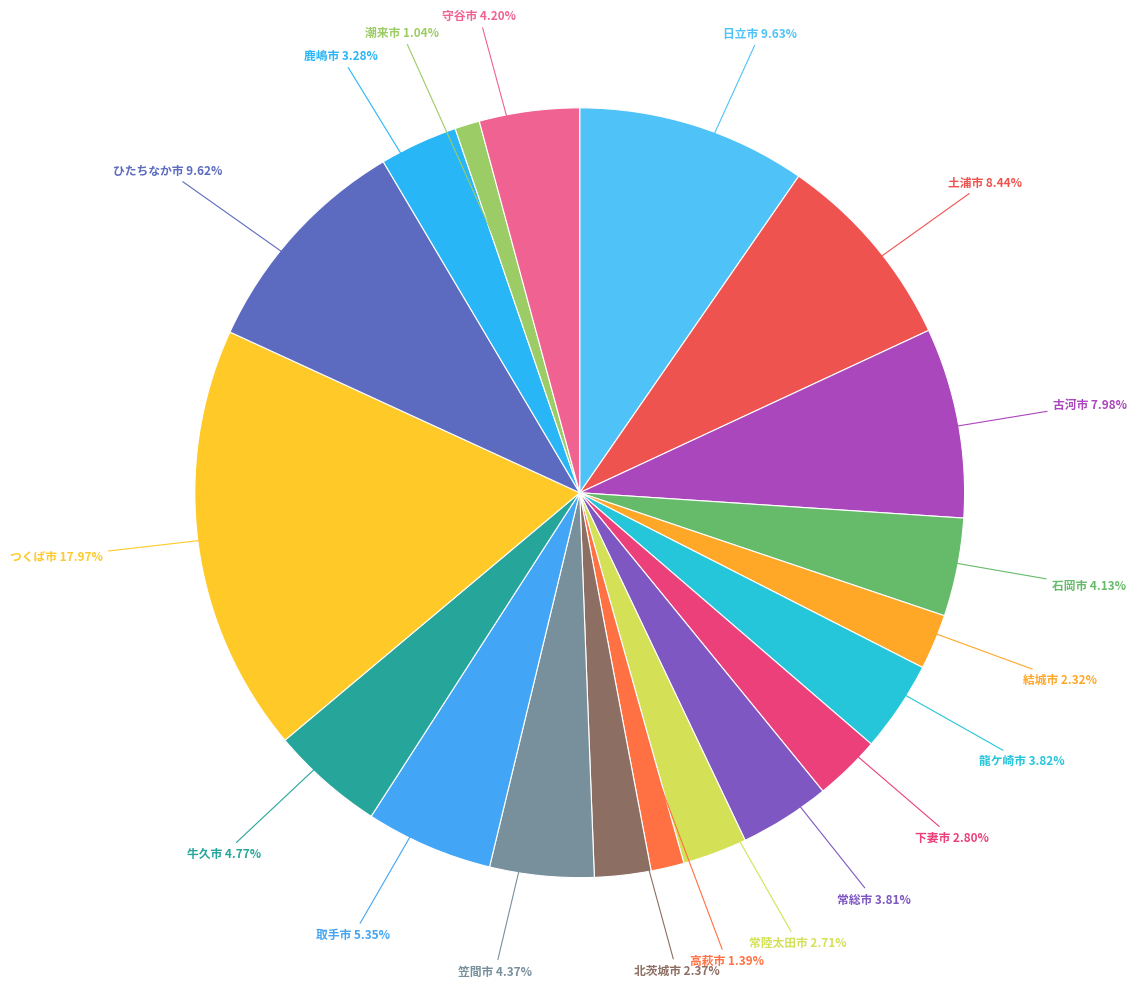

What is the largest slice in the pie chart?

つくば市